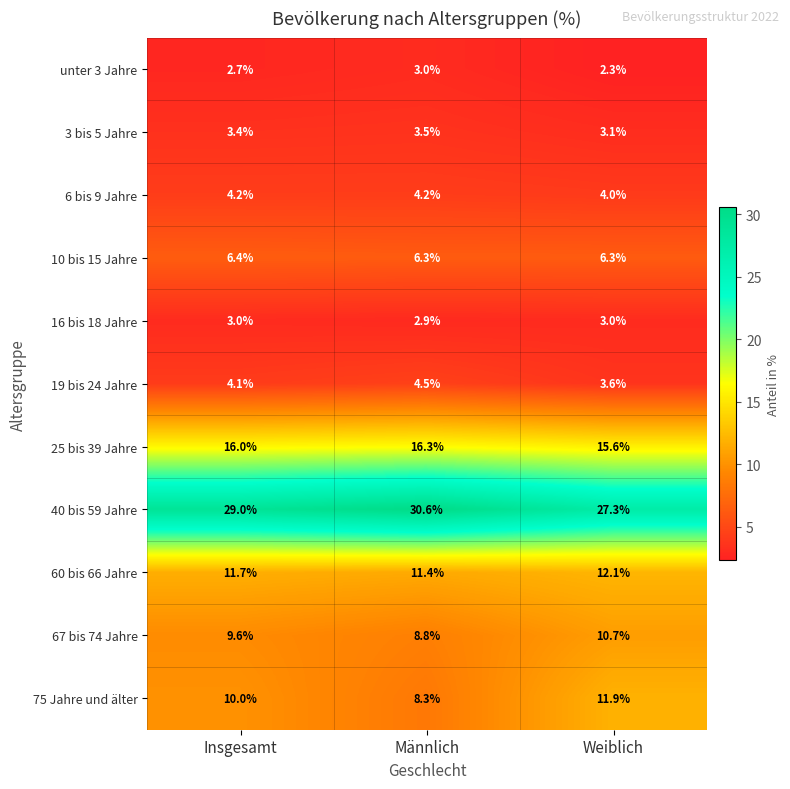

Is it true that 16 bis 18 Jahre equals 2.9 at Männlich?

True